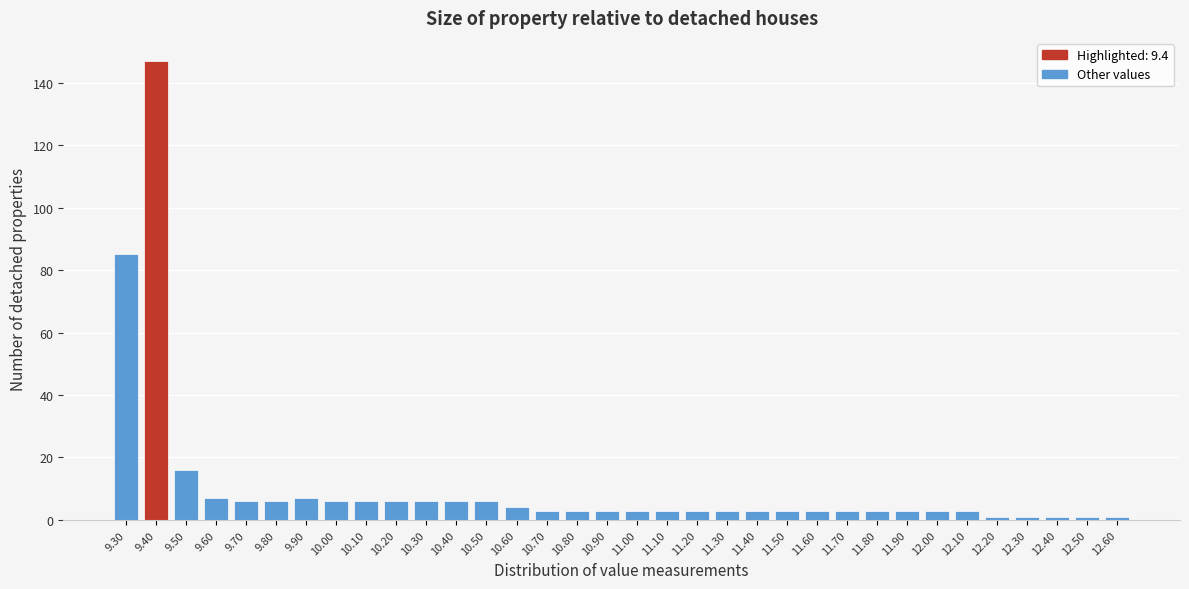

Reading left to right, transcribe this chart: for each bar, give the range it covers on the x-axis and its height. The values are not printed on the chart, so give them approximately, as read against the axis.

9.25 to 9.35: 86
9.35 to 9.45: 148
9.45 to 9.55: 16
9.55 to 9.65: 8
9.65 to 9.75: 6
9.75 to 9.85: 6
9.85 to 9.95: 8
9.95 to 10.05: 6
10.05 to 10.15: 6
10.15 to 10.25: 6
10.25 to 10.35: 6
10.35 to 10.45: 6
10.45 to 10.55: 6
10.55 to 10.65: 4
10.65 to 10.75: 4
10.75 to 10.85: 4
10.85 to 10.95: 4
10.95 to 11.05: 4
11.05 to 11.15: 4
11.15 to 11.25: 4
11.25 to 11.35: 4
11.35 to 11.45: 4
11.45 to 11.55: 4
11.55 to 11.65: 4
11.65 to 11.75: 4
11.75 to 11.85: 4
11.85 to 11.95: 4
11.95 to 12.05: 4
12.05 to 12.15: 4
12.15 to 12.25: under 2
12.25 to 12.35: under 2
12.35 to 12.45: under 2
12.45 to 12.55: under 2
12.55 to 12.65: under 2